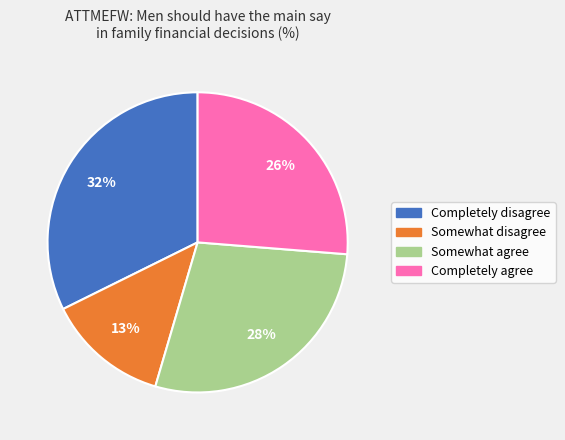

Is there any slice that represents more than half of the pie?

No